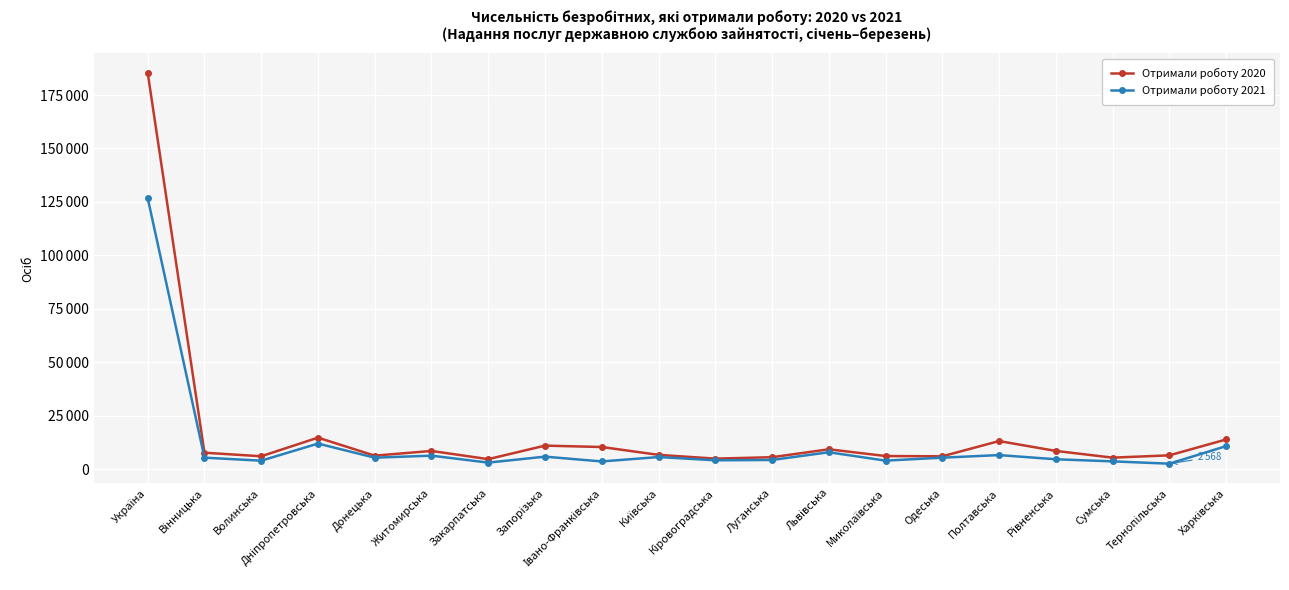

What are all the series names shown in the legend?

Отримали роботу 2020, Отримали роботу 2021